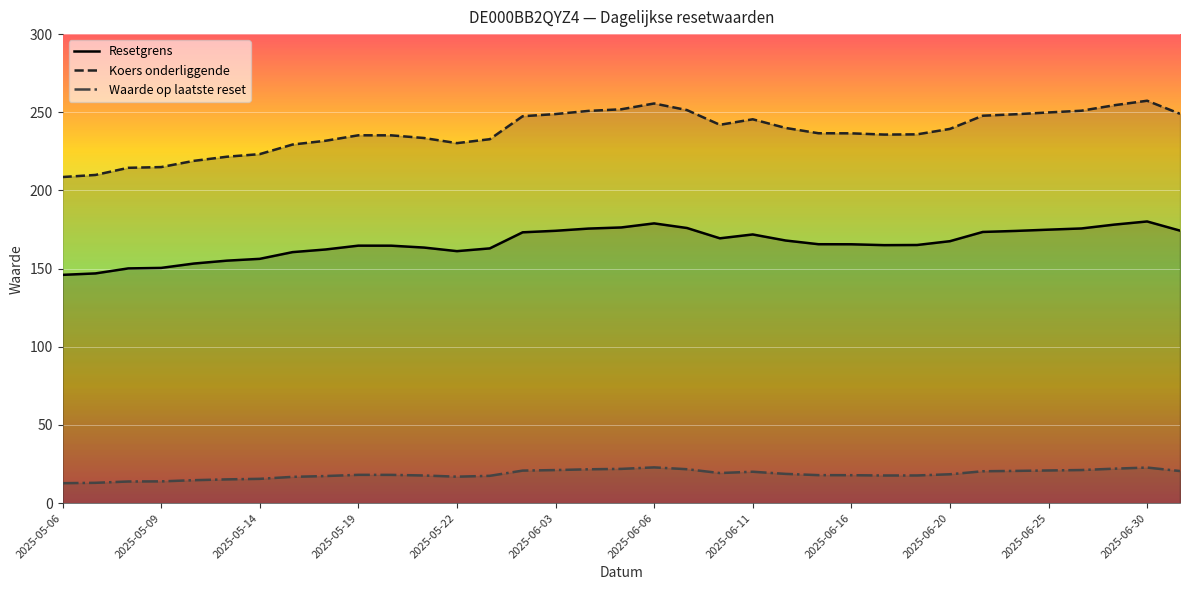

True or false: Resetgrens and Koers onderliggende intersect in this chart.

False